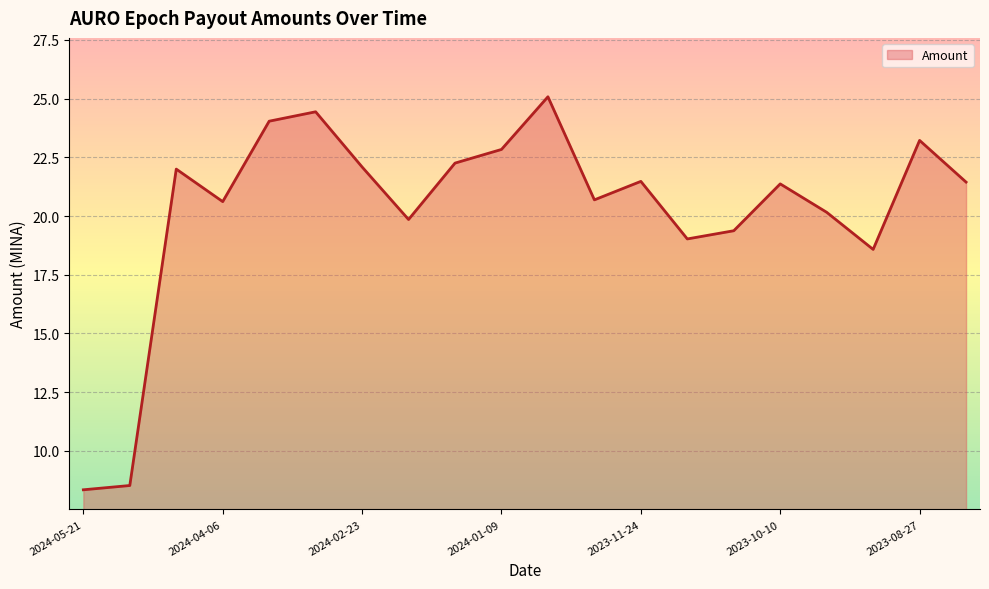

What is the greatest value displayed?

25.1